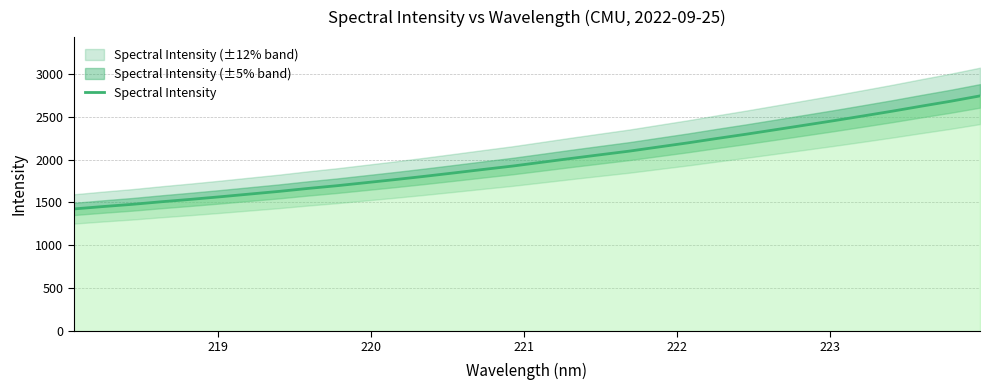

What is the minimum value for Spectral Intensity?

1424.6